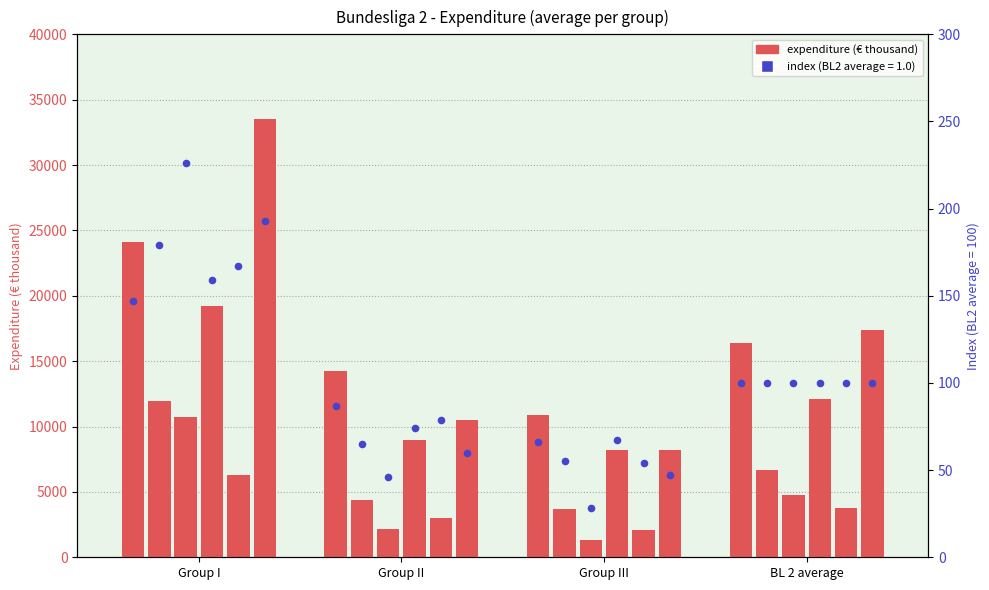

What is the change in value from Group II to BL 2 average?

+13